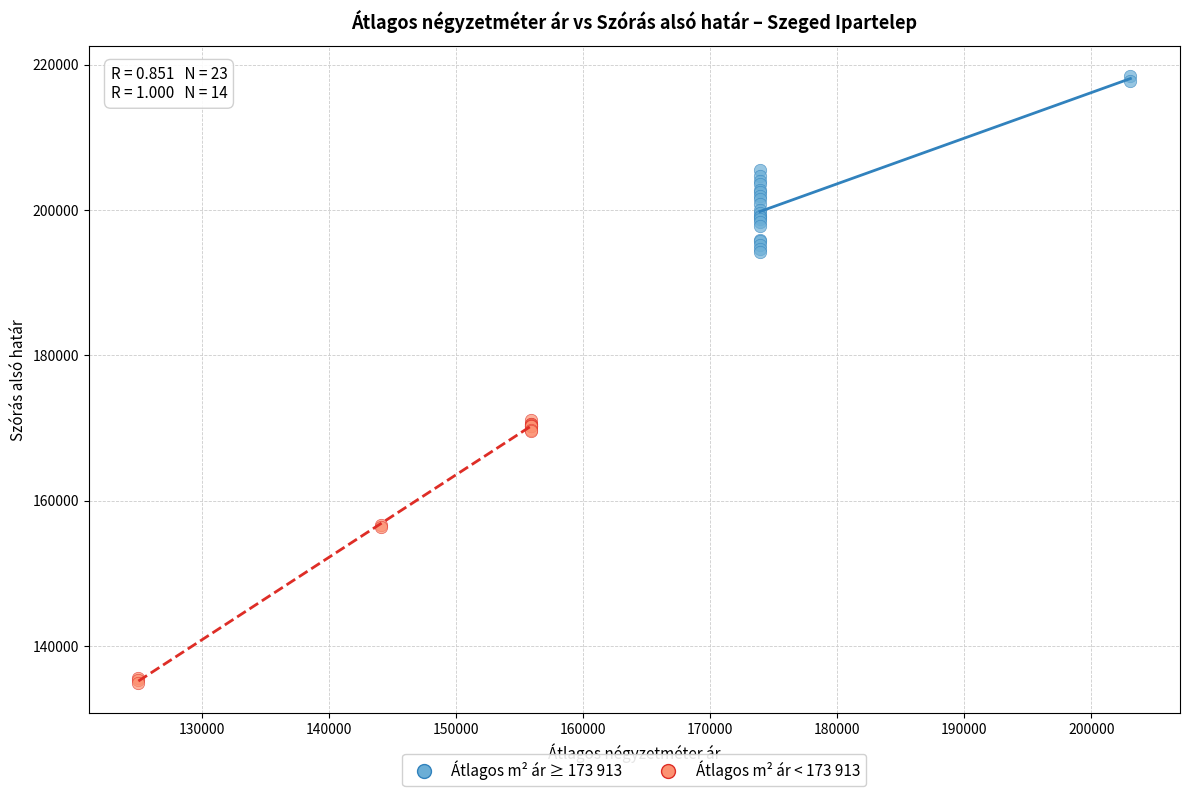

Which series has the widest spread of Y values?

Átlagos m² ár < 173 913